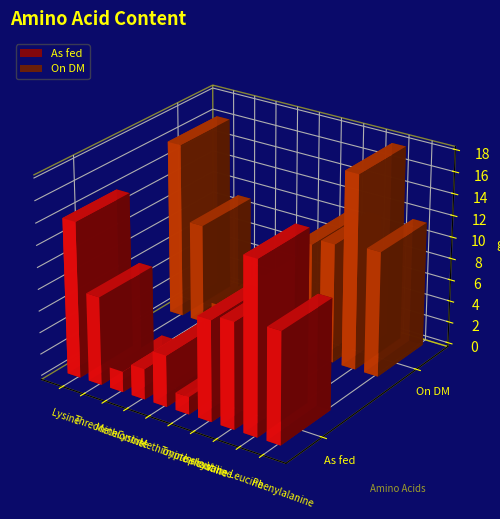

At which category is the sum across all series the highest?

Leucine